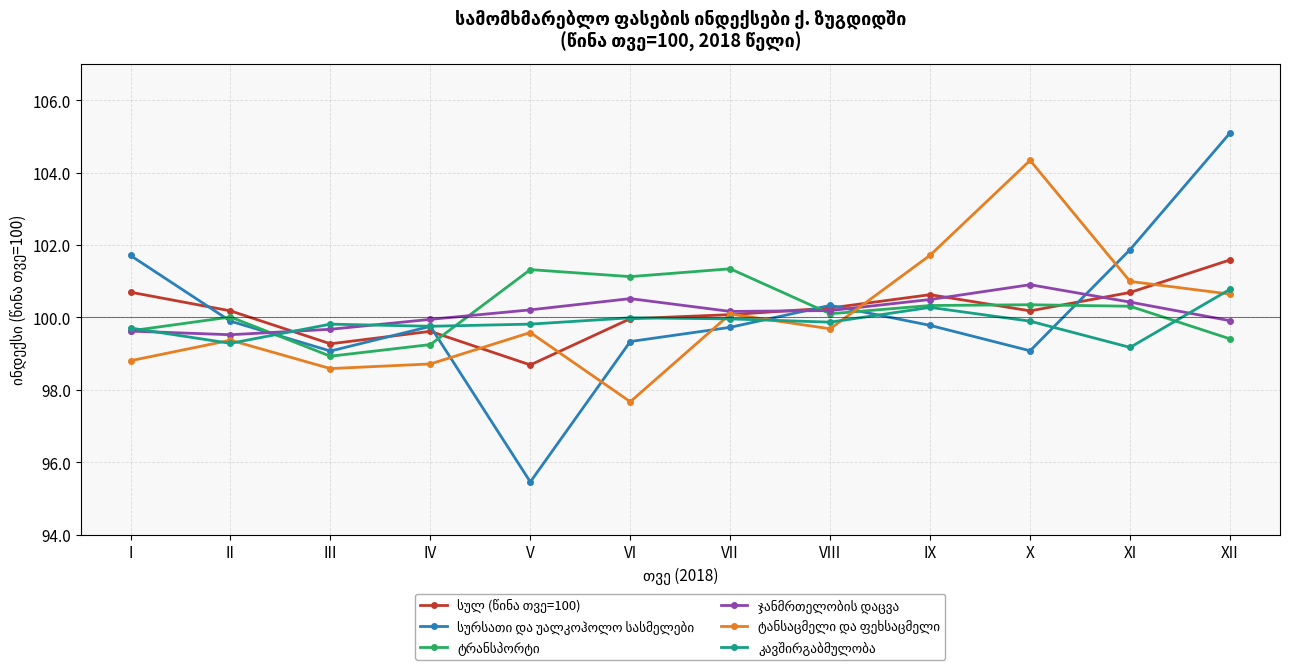

How many data points does each series have?

12